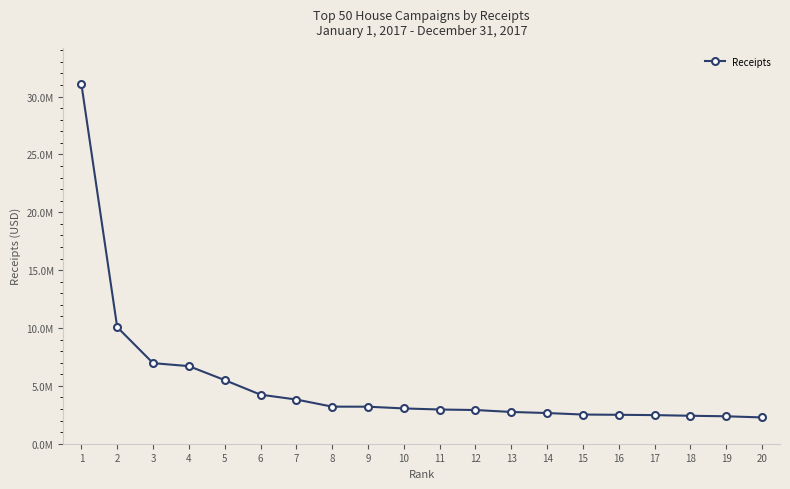

Is this an area chart (filled region under the line)?

No